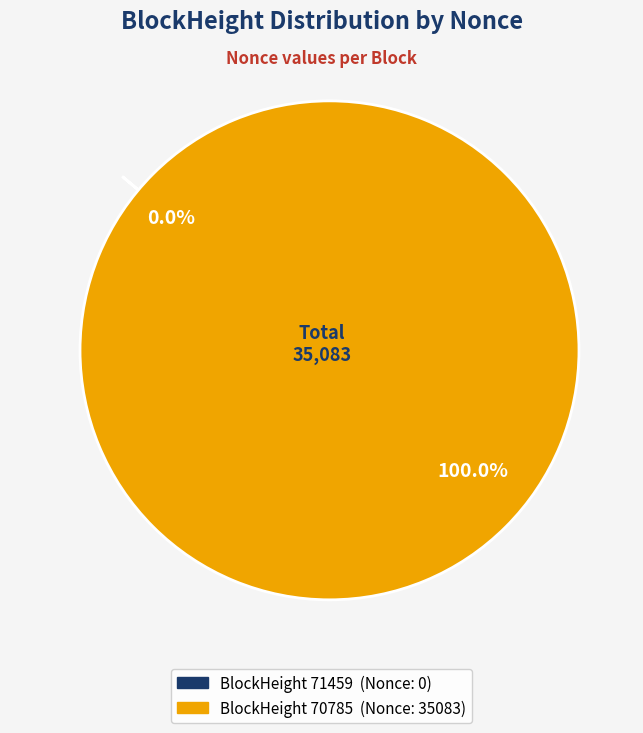

To the nearest percent, what is the difference between the largest and smallest slice percentages?

100%